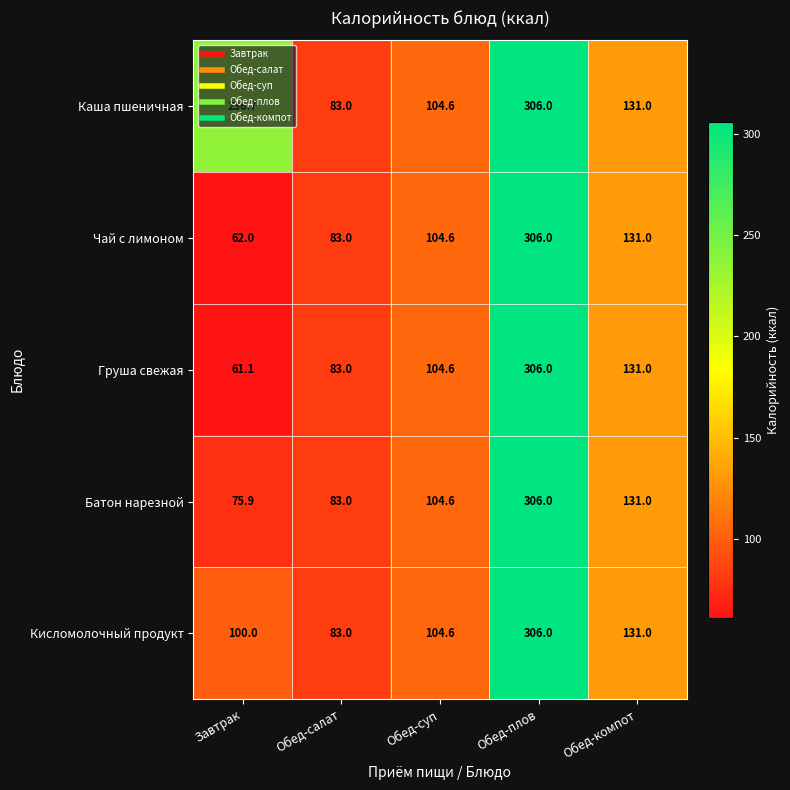

List the labels in order of Груша свежая value, largest first.

Обед-плов, Обед-компот, Обед-суп, Обед-салат, Завтрак